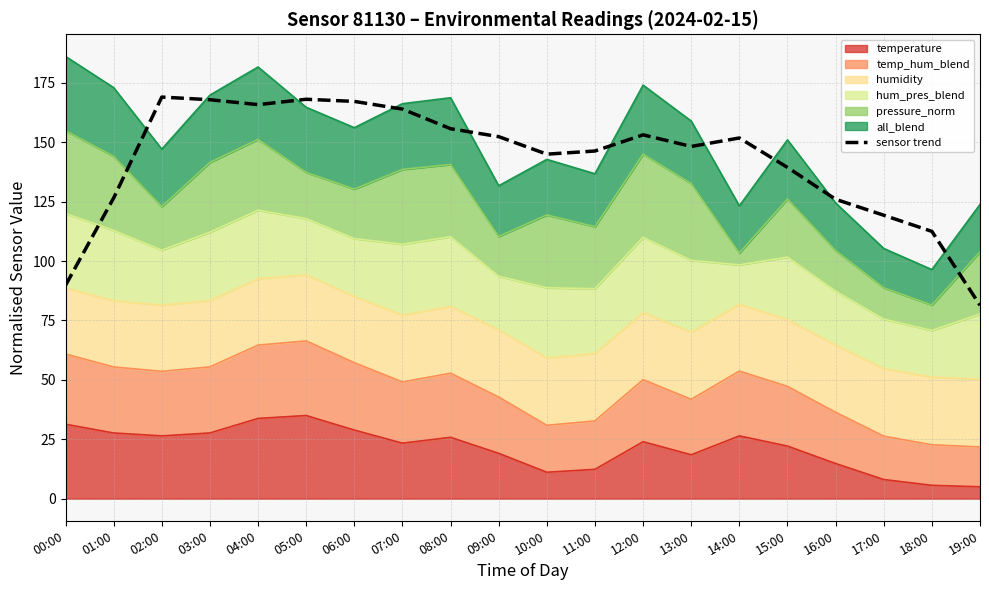

True or false: there are more than 0 points higher than both neighbors.

True